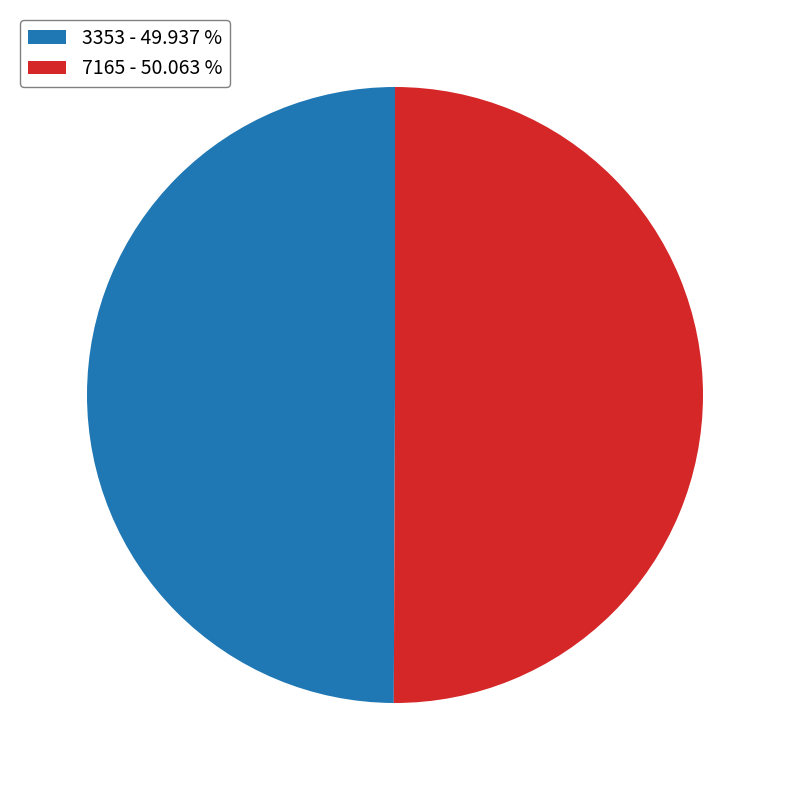

How many segments does this pie chart have?

2